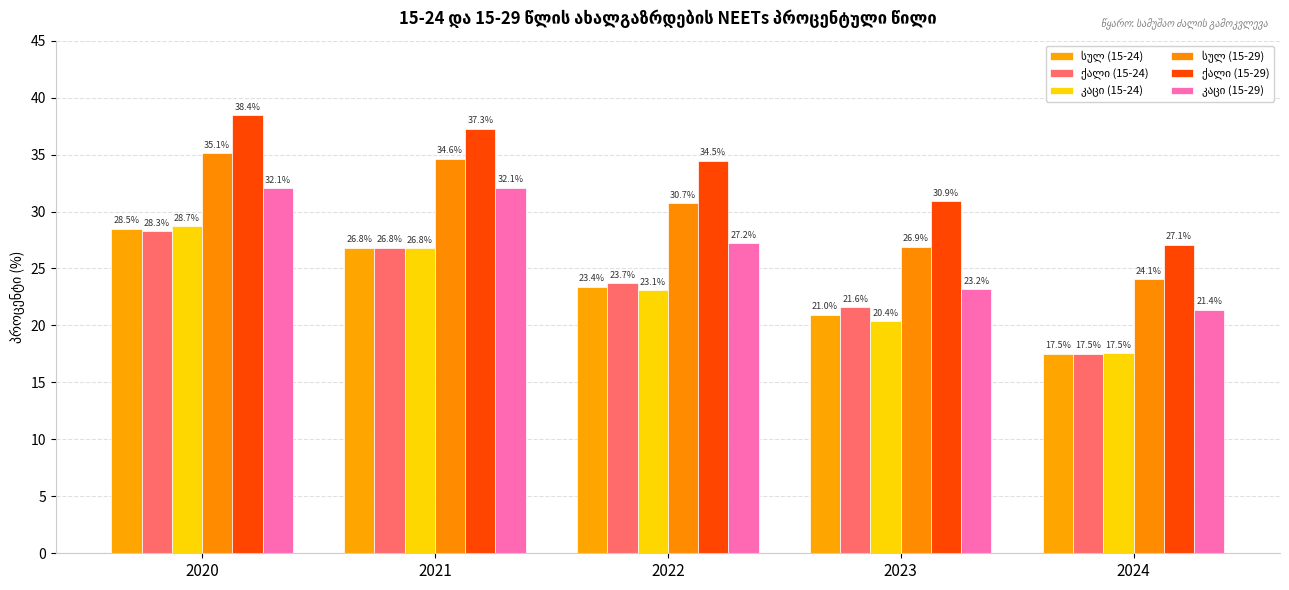

What is the highest value of the კაცი (15-24) series?

28.7